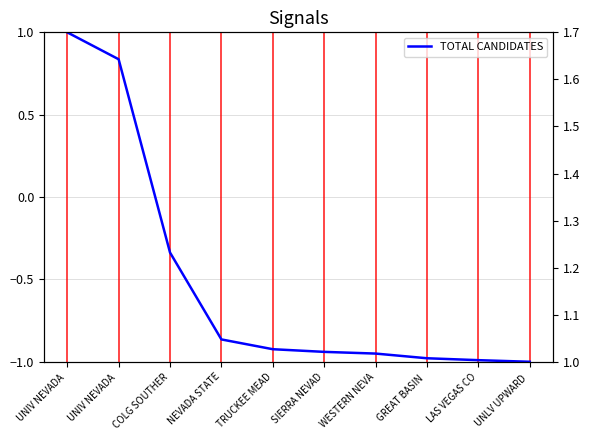

How many categories are shown in the chart?

10